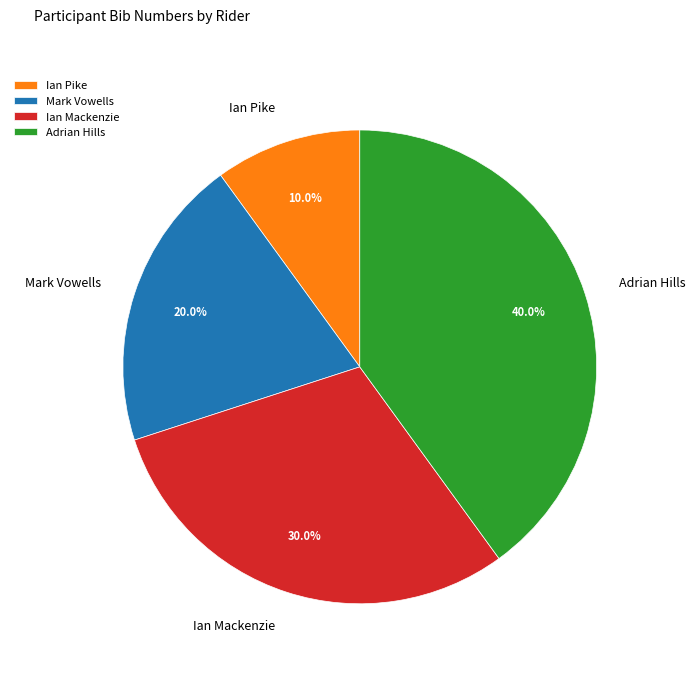

How many segments does this pie chart have?

4